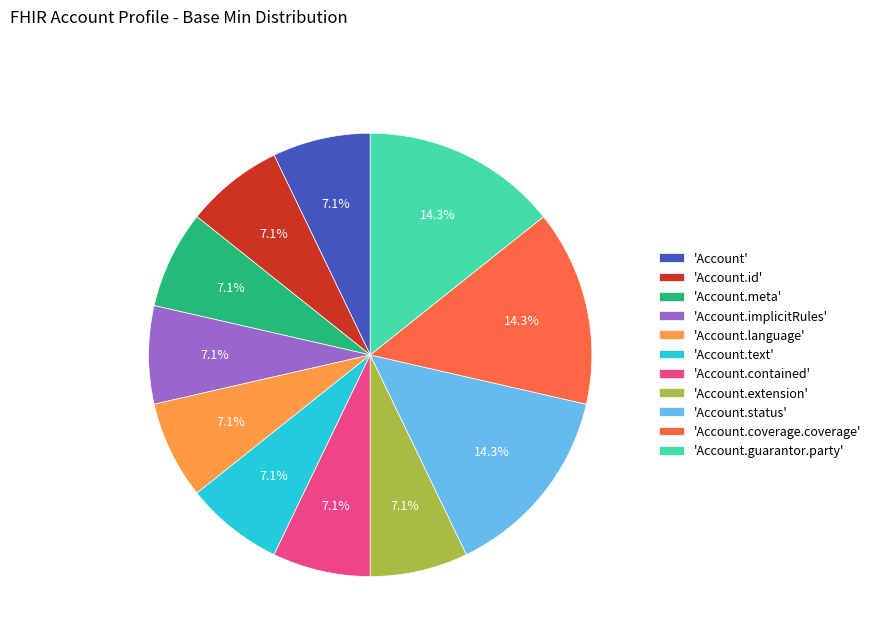

Is there a majority slice in this chart?

No